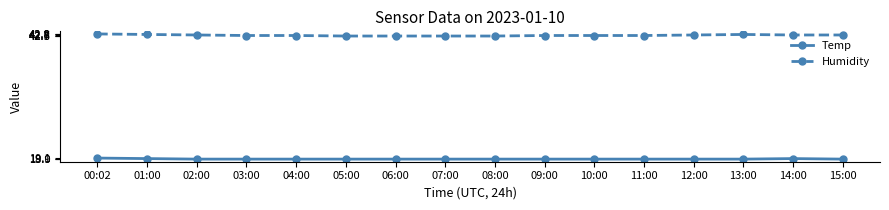

Is this an area chart (filled region under the line)?

No